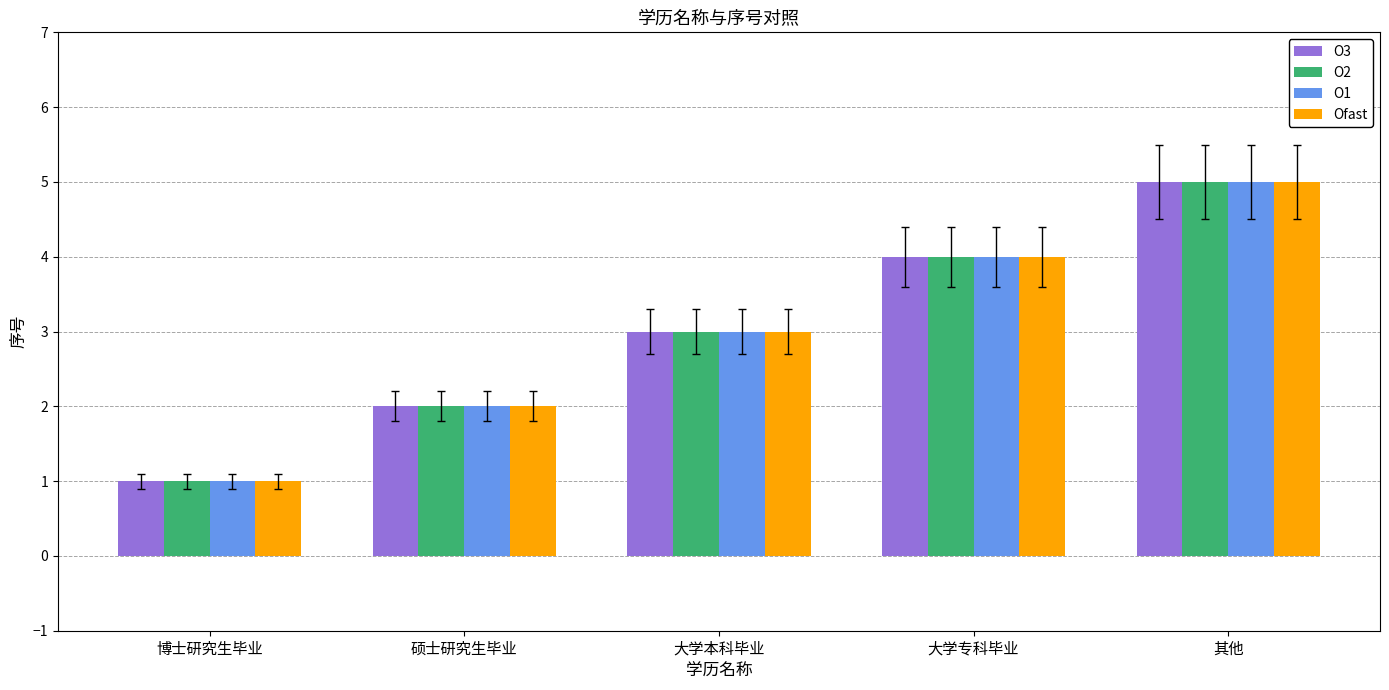

What is the difference between the O2 values at 博士研究生毕业 and 其他?

4